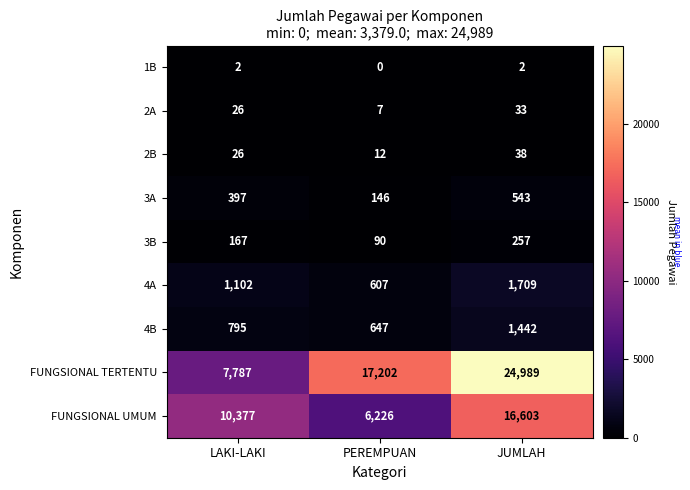

What value does the 4B series have at JUMLAH, to the nearest 10?

1440